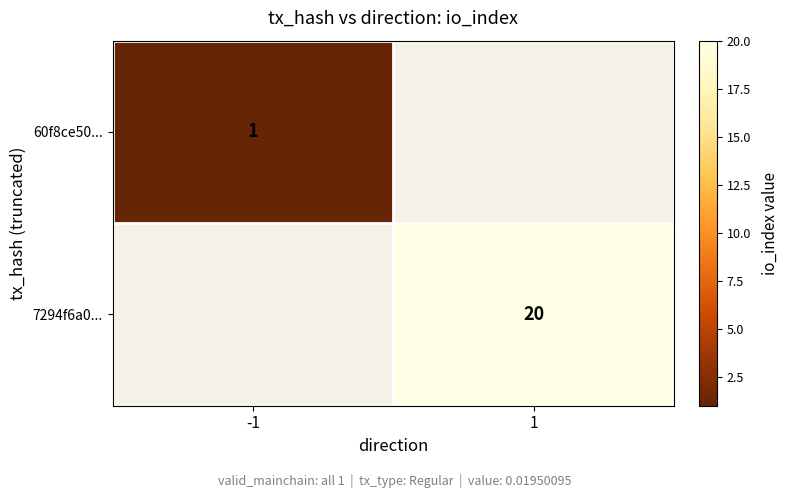

What is the total value across all series at -1?

1